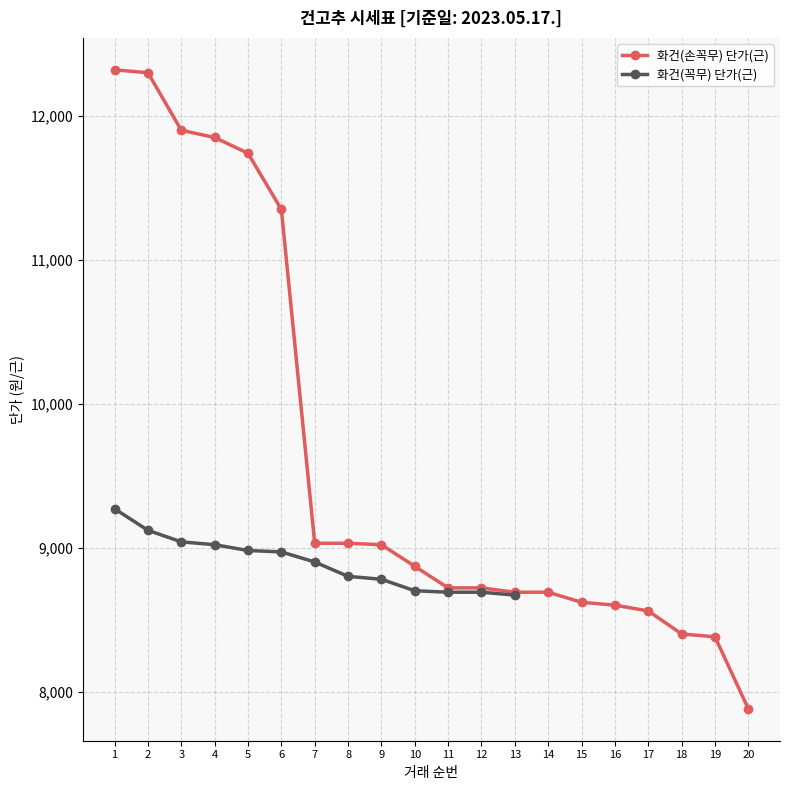

Which category has the lowest value across all series?

20